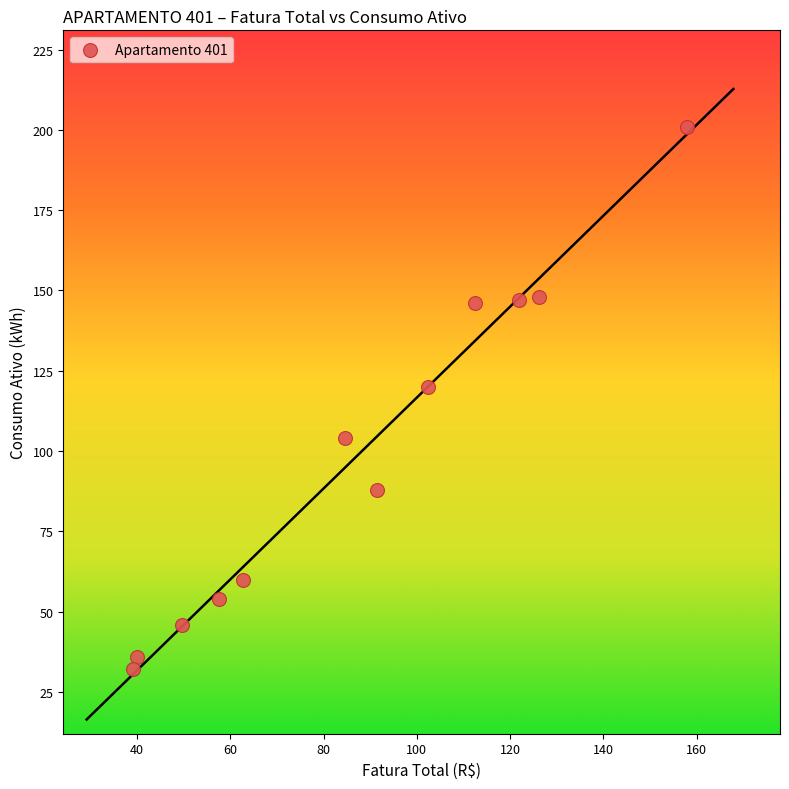

What is the range of Y values (max minus min)?

169